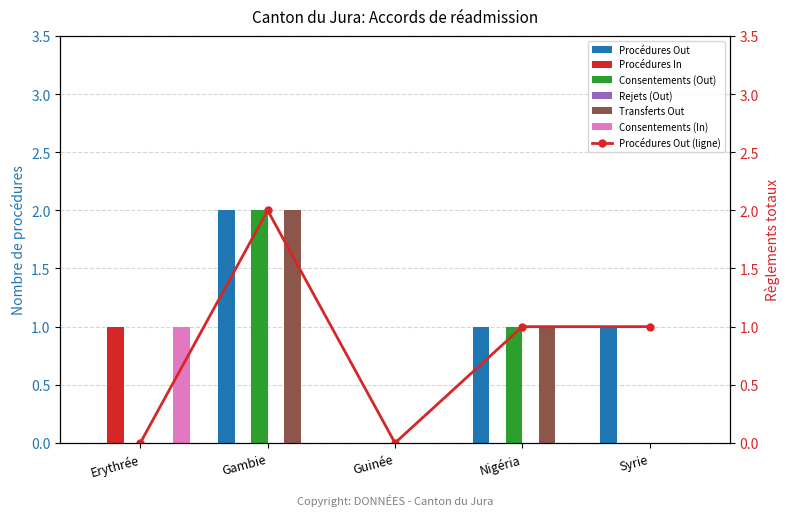

What is the label of the 5th bar from the left?

Syrie